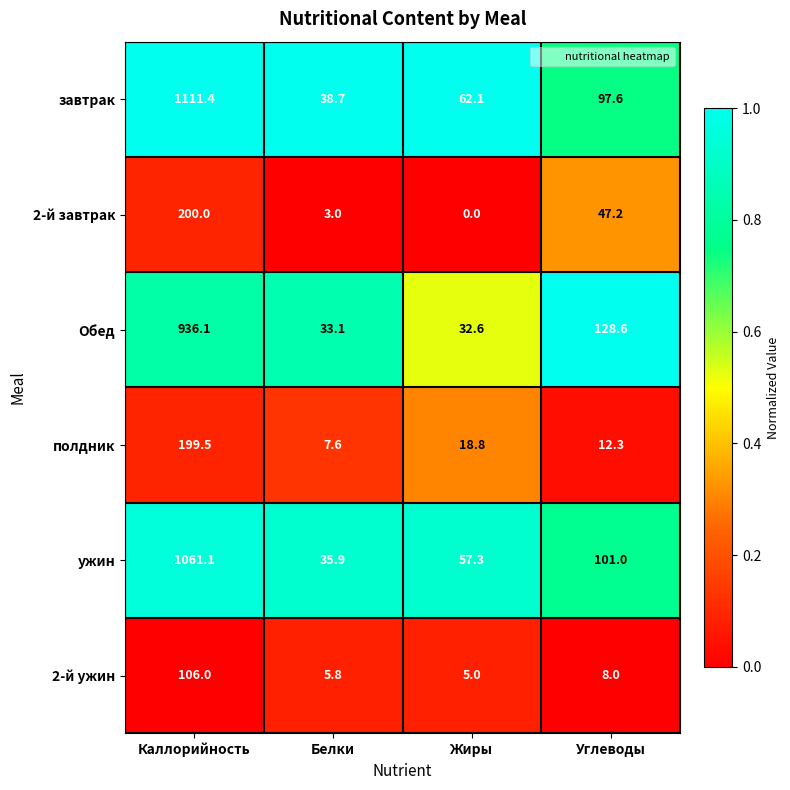

Is it true that ужин equals 47.7 at Белки?

False